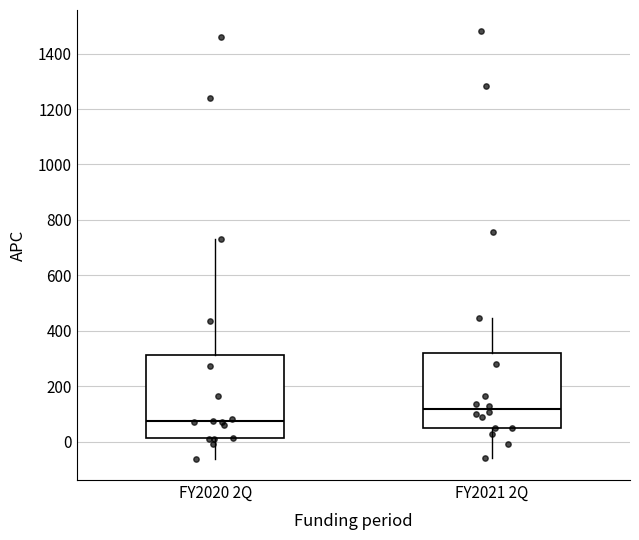

Reading left to right, read every box against the y-axis: the position of its median line, the range the box covers, and the ends of its whiskers. The values are not printed on the chart, so give them approximately, as read against the axis.

FY2020 2Q: median 80, box 20 to 320, whiskers -60 to 740
FY2021 2Q: median 120, box 40 to 320, whiskers -60 to 440